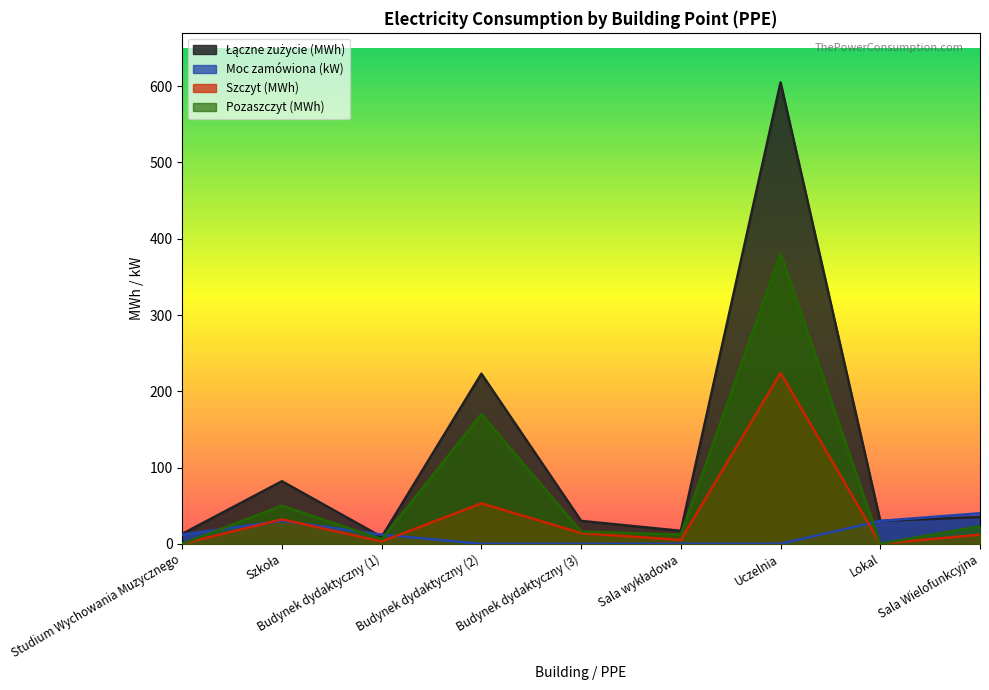

At how many categories does at least one series exceed 598?

1